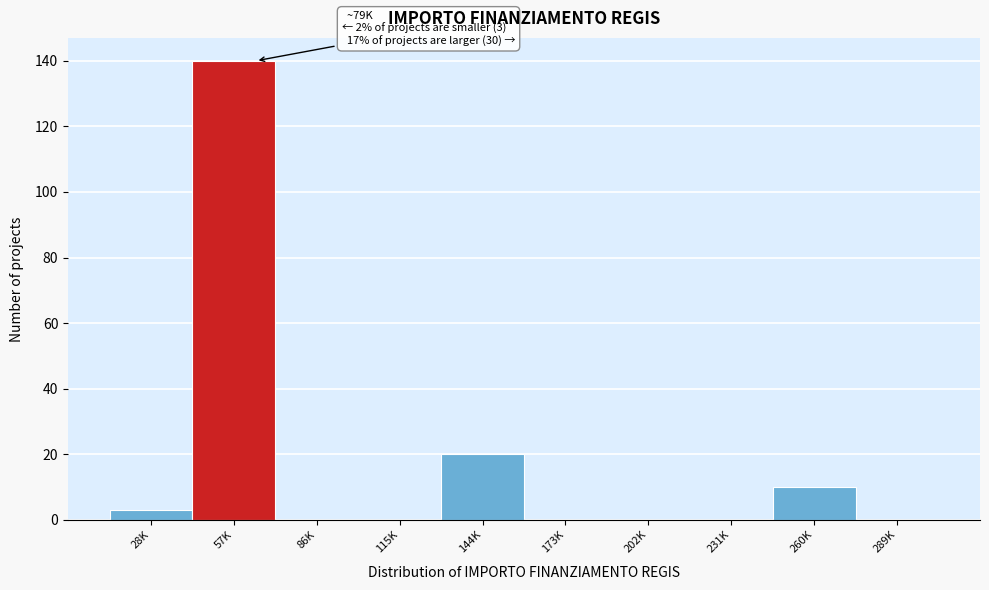

Reading left to right, list all the values displayed in this chart.

28K=3	57K=140	86K=0	115K=0	144K=20	173K=0	202K=0	231K=0	260K=10	289K=0